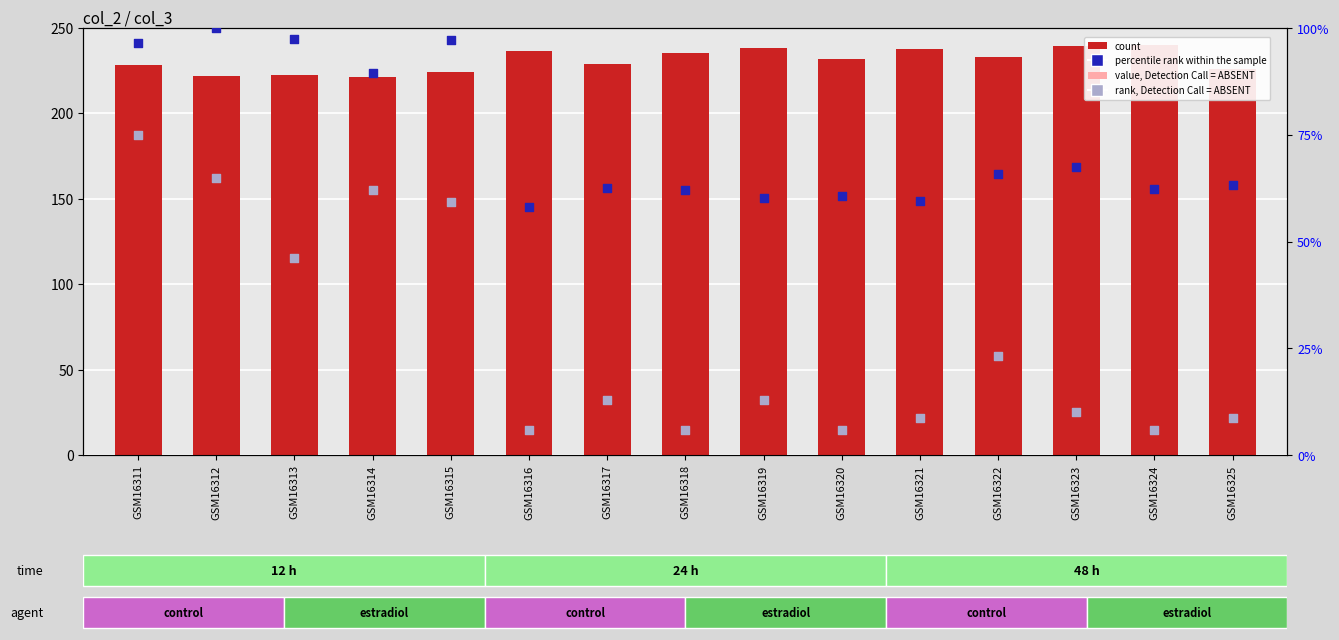

At how many categories does at least one series exceed 224?

12